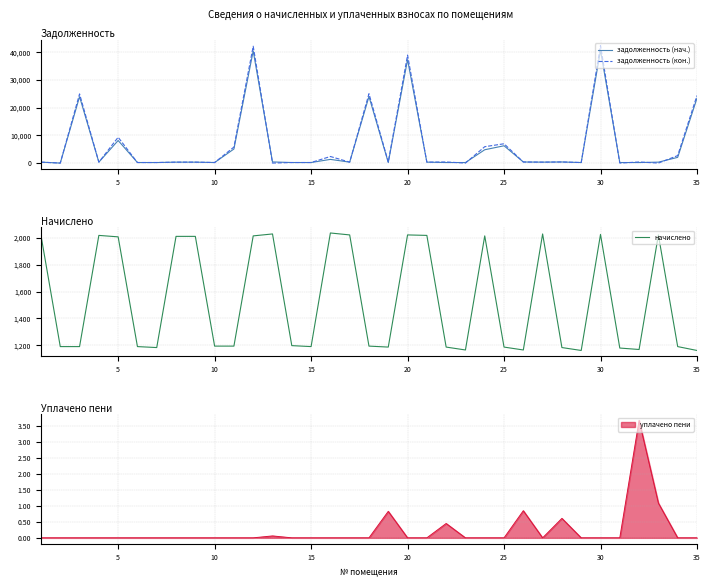

Is the value of задолженность (нач.) at 20 greater than the value of начислено at 24?

Yes